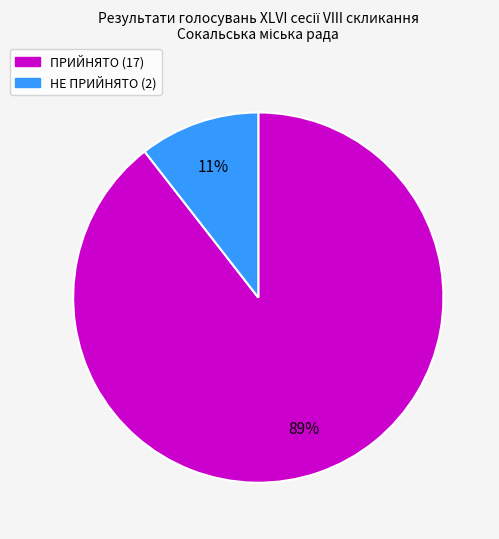

Which category has the biggest portion of the pie?

ПРИЙНЯТО